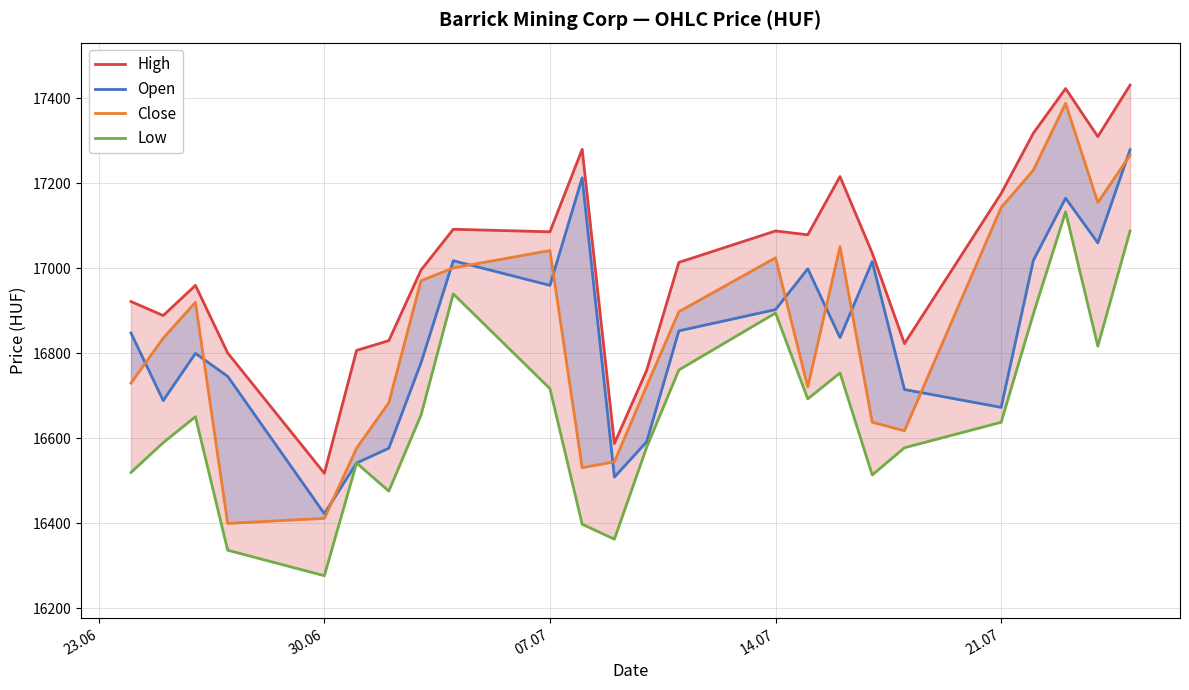

True or false: Low has more than 0 interior local peaks.

True